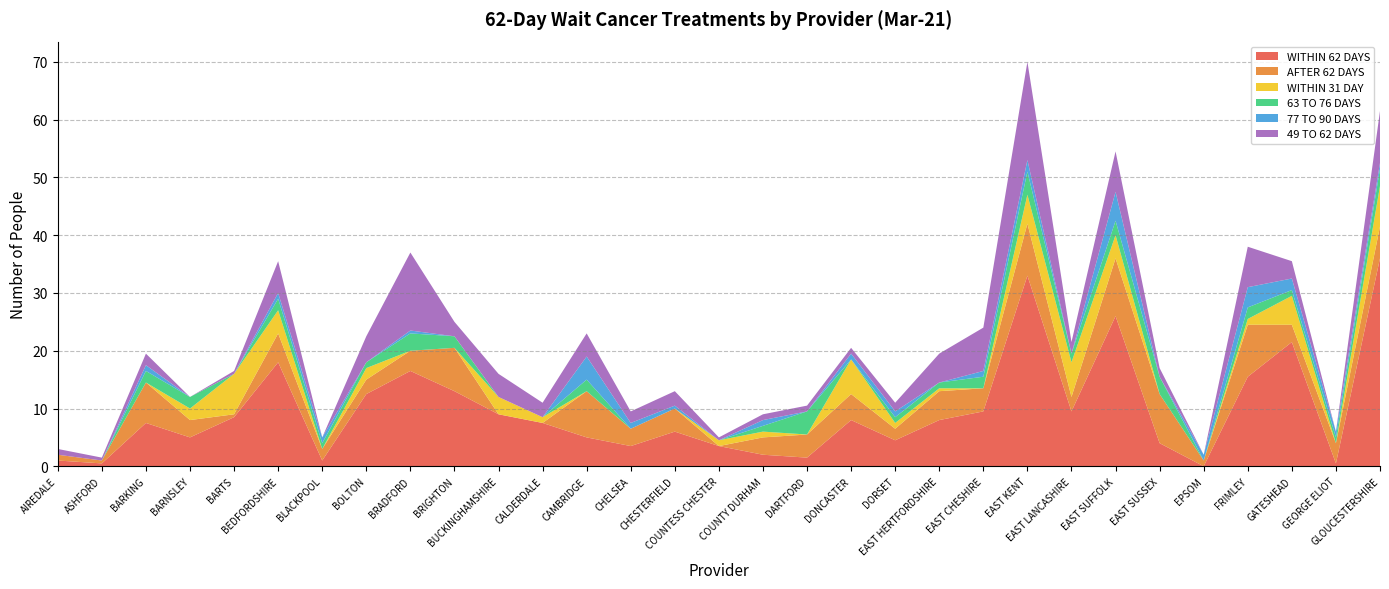

Reading left to right, list all the values displayed in this chart.

WITHIN 62 DAYS: 1.0	0.5	7.5	5.0	8.5	18.0	1.0	12.5	16.5	13.0	9.0	7.5	5.0	3.5	6.0	3.5	2.0	1.5	8.0	4.5	8.0	9.5	33.0	9.5	26.0	4.0	0.0	15.5	21.5	0.5	36.0
AFTER 62 DAYS: 1.0	0.5	7.0	3.0	0.5	5.0	2.0	2.5	3.5	7.5	0.0	0.0	8.0	3.0	4.0	0.0	3.0	4.0	4.5	2.0	5.0	4.0	9.0	2.5	10.0	8.5	1.0	9.0	3.0	3.5	5.5
WITHIN 31 DAY: 0.0	0.0	0.0	2.0	7.0	4.0	0.0	2.0	0.0	0.0	3.0	1.0	0.0	0.0	0.0	1.0	1.0	0.0	6.0	1.0	0.5	0.0	5.0	6.0	4.0	0.0	0.0	1.0	5.0	0.0	7.0
63 TO 76 DAYS: 0.0	0.0	2.0	2.0	0.0	2.0	1.0	1.0	3.0	2.0	0.0	0.0	2.0	0.0	0.0	0.0	1.0	4.0	0.0	1.0	1.0	2.0	4.0	1.5	2.5	3.0	0.0	2.0	1.0	1.0	3.0
77 TO 90 DAYS: 0.0	0.0	1.0	0.0	0.0	1.0	1.0	0.0	0.5	0.0	0.0	0.0	4.0	1.0	0.5	0.0	1.0	0.0	1.0	1.0	0.0	1.0	2.0	0.0	5.0	0.0	1.0	3.5	2.0	1.0	1.0
49 TO 62 DAYS: 1.0	0.5	2.0	0.0	0.5	5.5	0.0	4.5	13.5	2.5	4.0	2.5	4.0	2.0	2.5	0.5	1.0	1.0	1.0	1.5	5.0	7.5	17.0	2.0	7.0	1.5	0.0	7.0	3.0	0.0	9.0